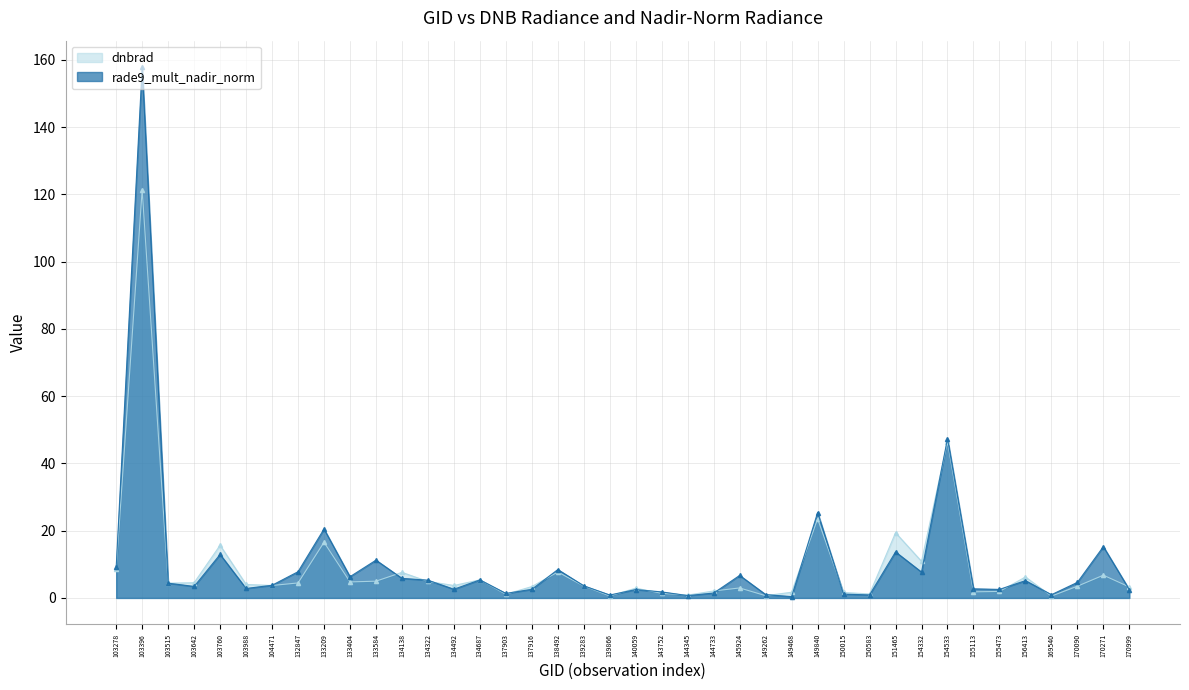

How many categories are shown in the chart?

40